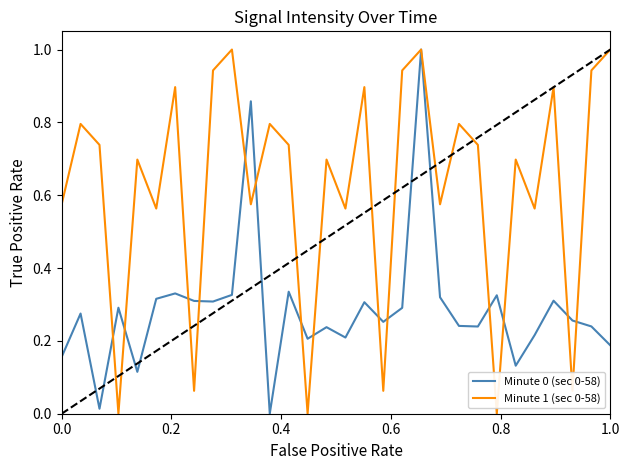

How many lines are shown in the chart?

2